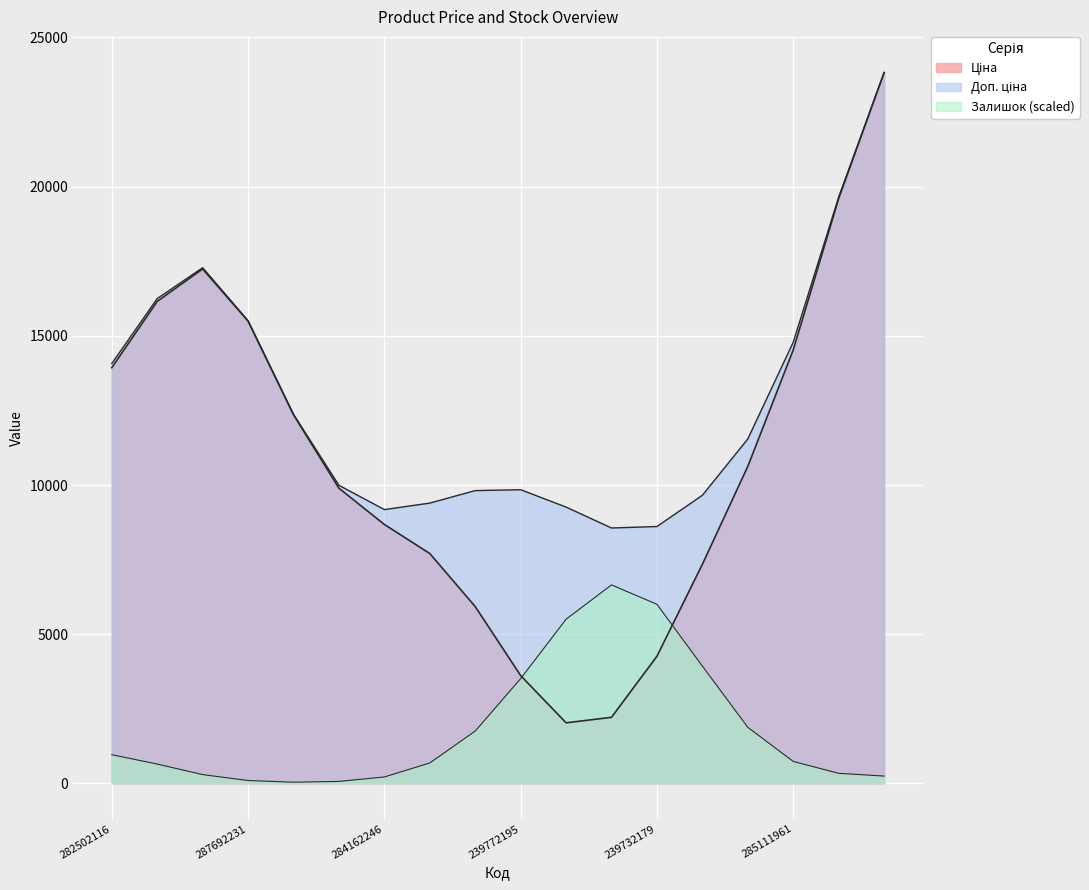

What is the label of the 7th point from the left?

284162246